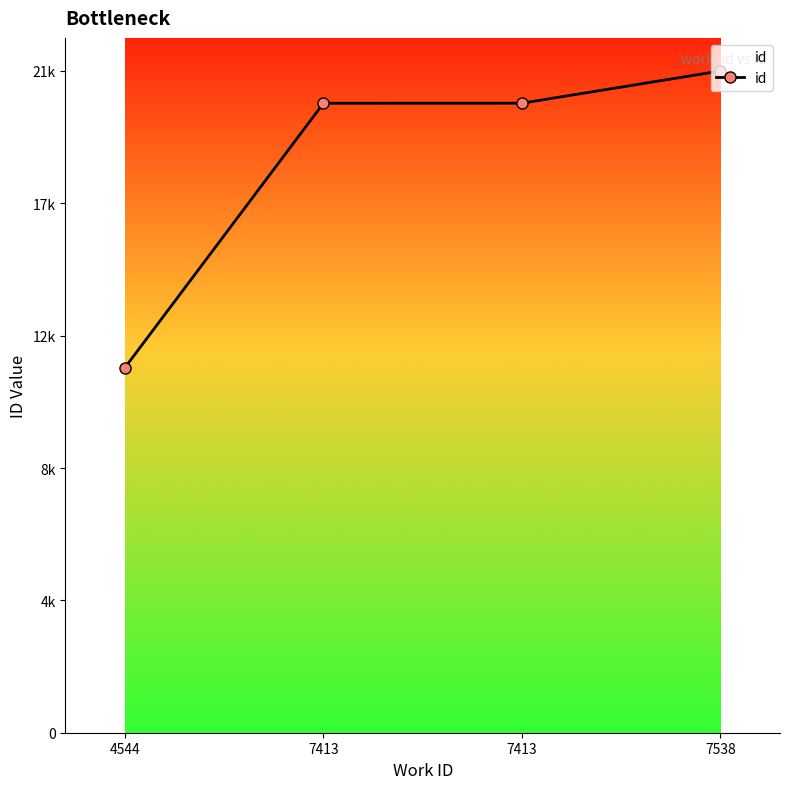

True or false: the data shows 20599 at 7413.

True